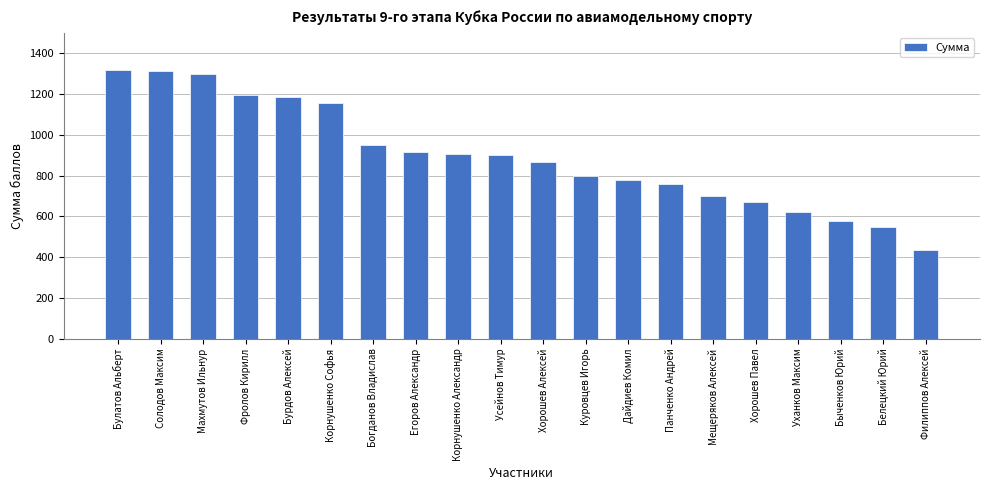

Where does the data first go above 901?

Булатов Альберт